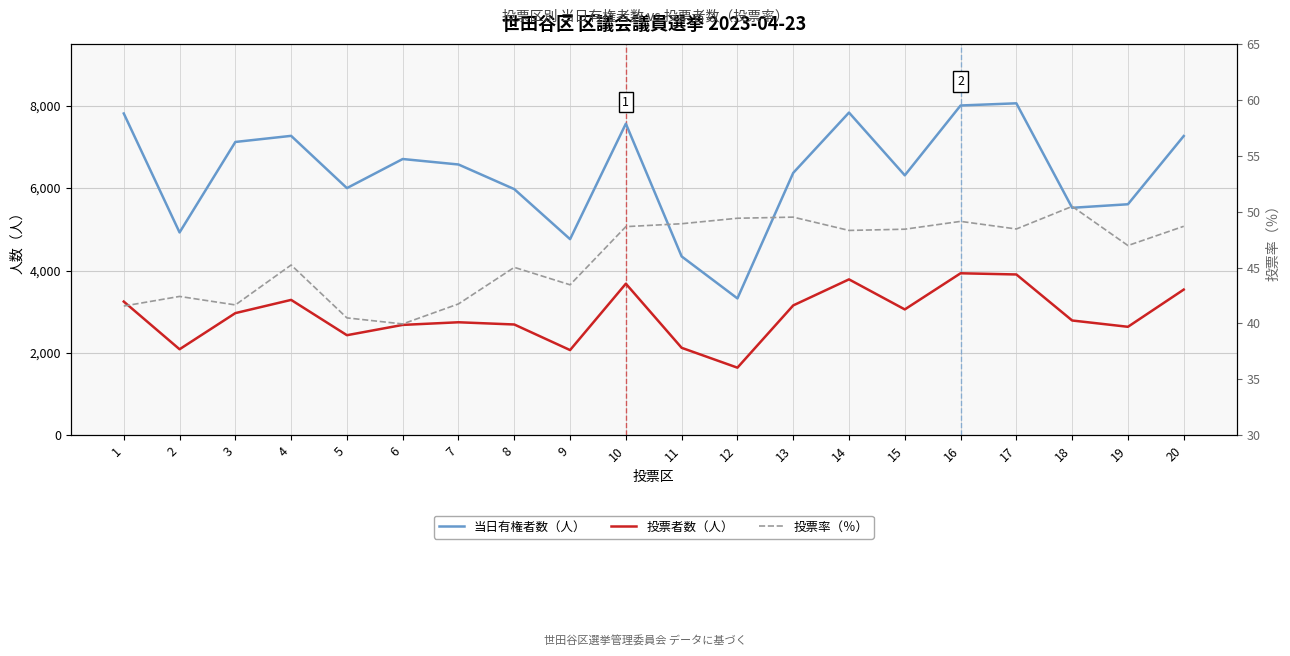

Reading left to right, list all the values displayed in this chart.

当日有権者数（人）: 1=7811.0	2=4924.0	3=7120.0	4=7268.0	5=6000.0	6=6706.0	7=6573.0	8=5975.0	9=4761.0	10=7563.0	11=4342.0	12=3323.0	13=6369.0	14=7833.0	15=6310.0	16=8005.0	17=8058.0	18=5522.0	19=5608.0	20=7264.0
投票者数（人）: 1=3246.0	2=2089.0	3=2966.0	4=3287.0	5=2430.0	6=2680.0	7=2744.0	8=2690.0	9=2069.0	10=3680.0	11=2124.0	12=1642.0	13=3153.0	14=3785.0	15=3056.0	16=3933.0	17=3904.0	18=2787.0	19=2634.0	20=3537.0
投票率（％）: 1=41.6	2=42.4	3=41.7	4=45.2	5=40.5	6=40.0	7=41.8	8=45.0	9=43.5	10=48.7	11=48.9	12=49.4	13=49.5	14=48.3	15=48.4	16=49.1	17=48.5	18=50.5	19=47.0	20=48.7